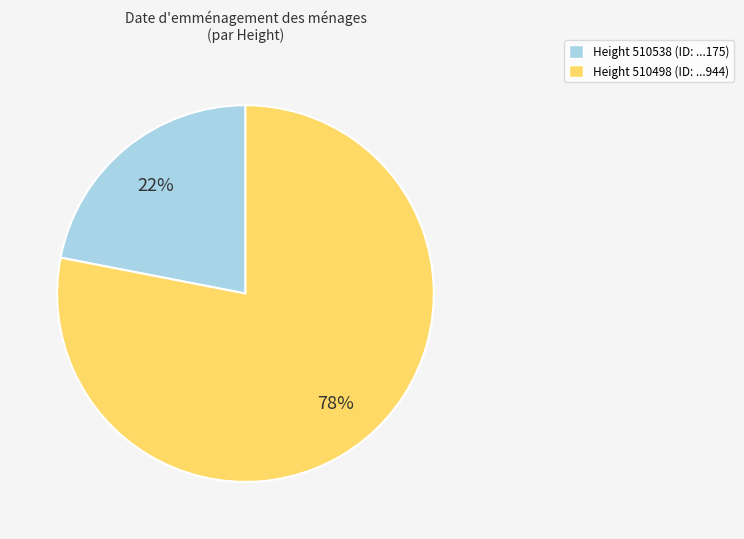

Is there any slice that represents more than half of the pie?

Yes